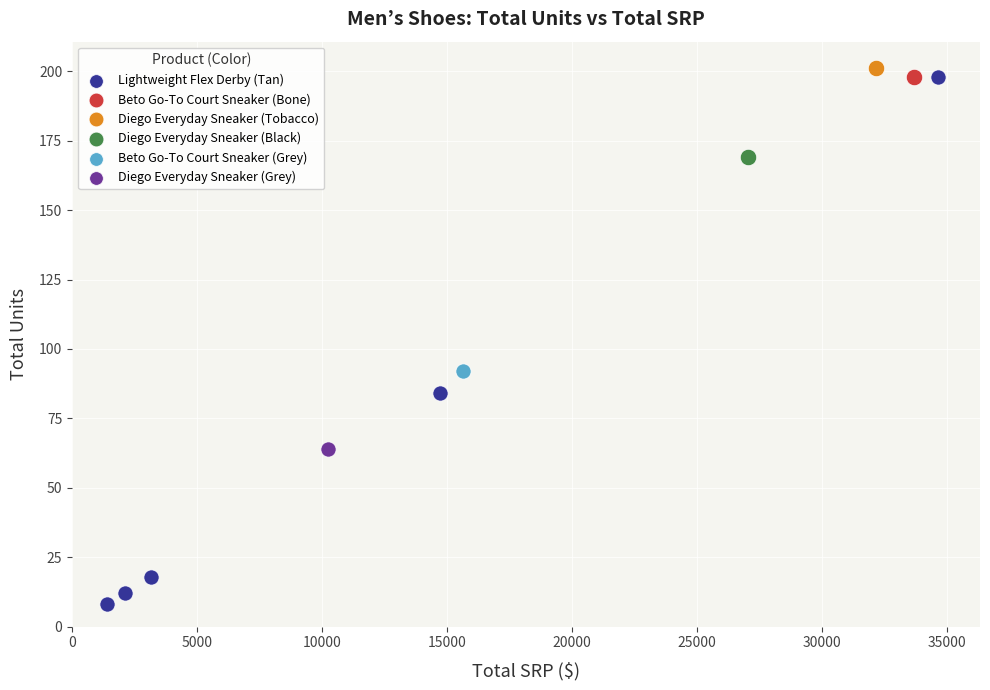

What are all the series names shown in the legend?

Lightweight Flex Derby (Tan), Beto Go-To Court Sneaker (Bone), Diego Everyday Sneaker (Tobacco), Diego Everyday Sneaker (Black), Beto Go-To Court Sneaker (Grey), Diego Everyday Sneaker (Grey)